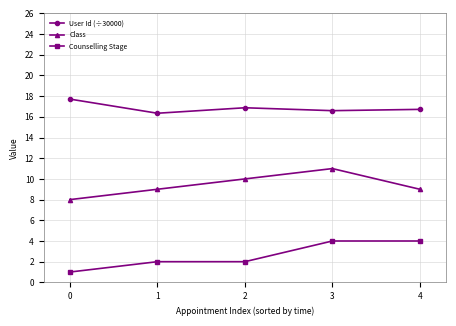

True or false: Class and Counselling Stage intersect in this chart.

False